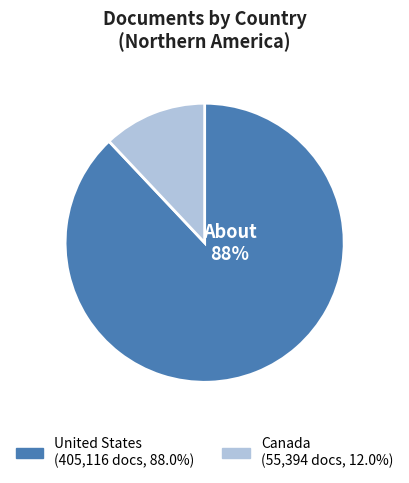

To the nearest percent, what portion does Canada represent?

12%